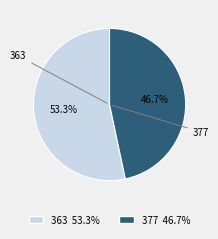

What portion of the pie excludes 377?

53.3%